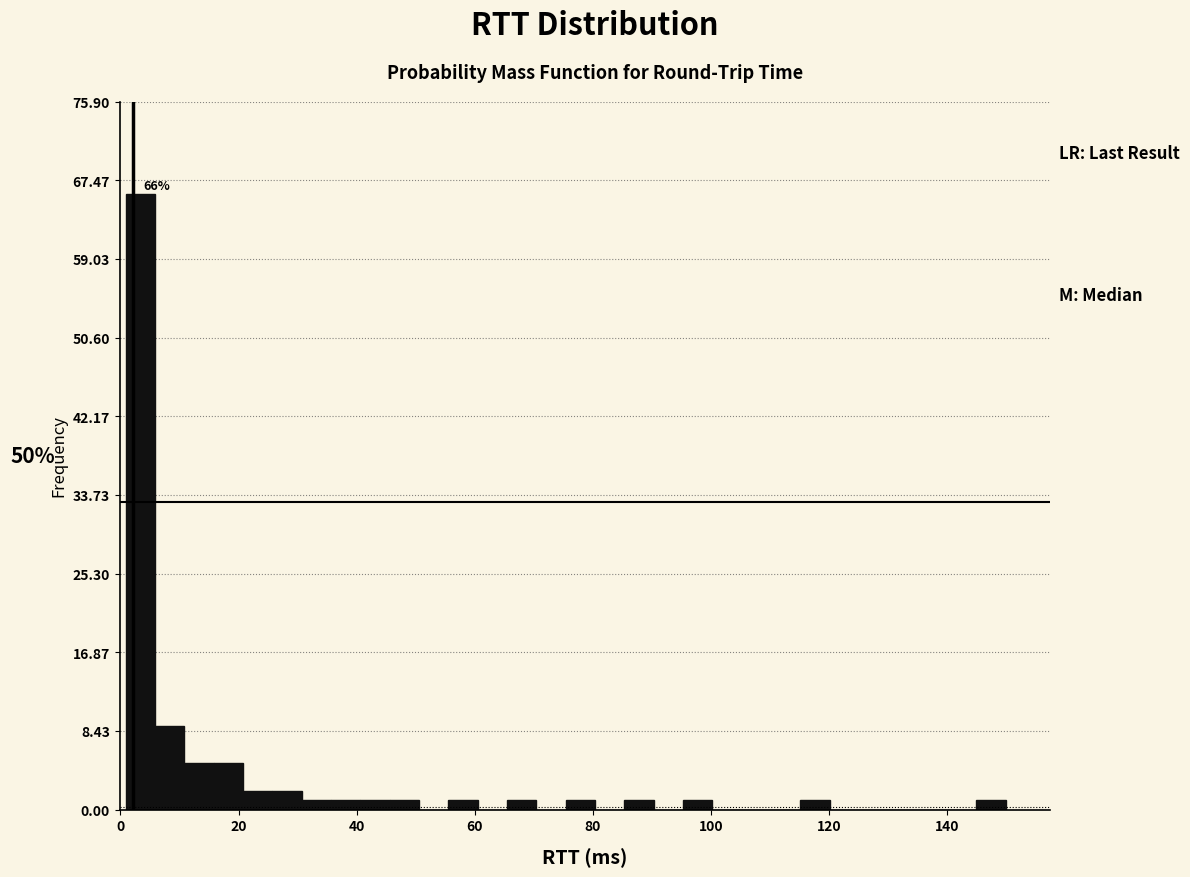

Around what value on the x-axis is the tallest bar? Give the approximate position of its centre, as read against the axis.

4